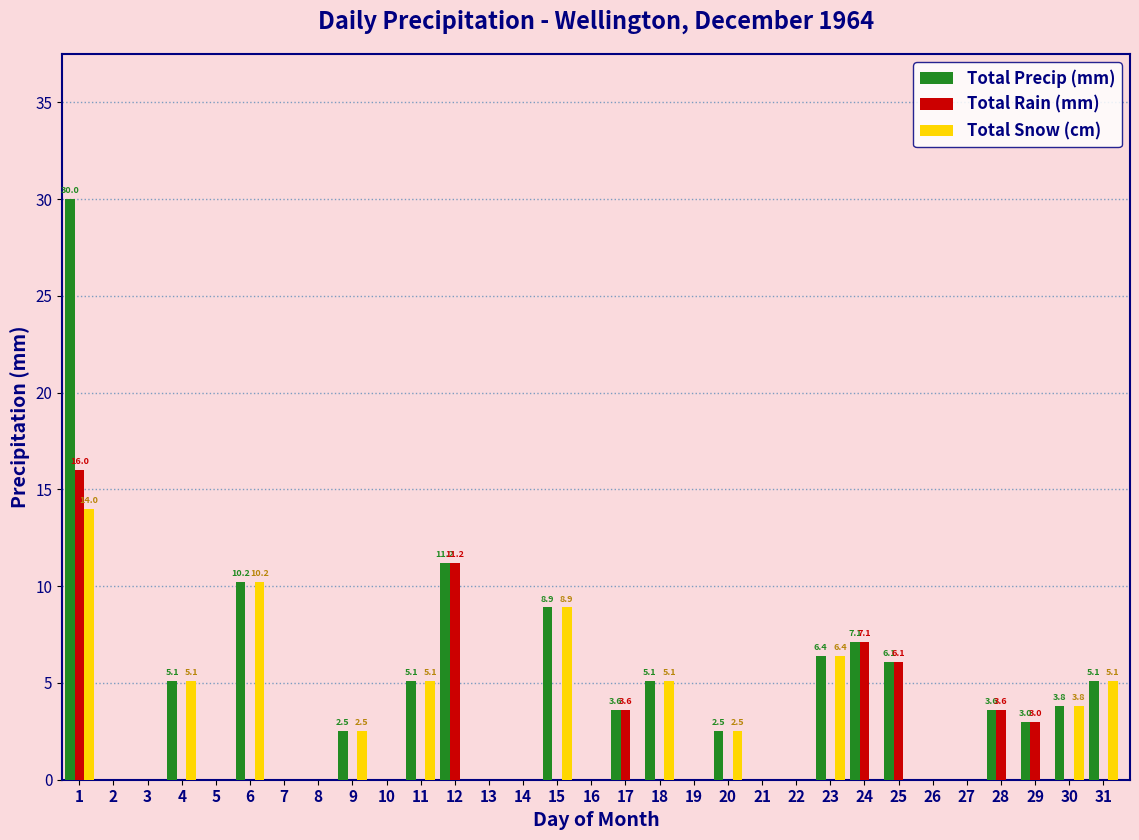

Which series has the largest total across all categories?

Total Precip (mm)